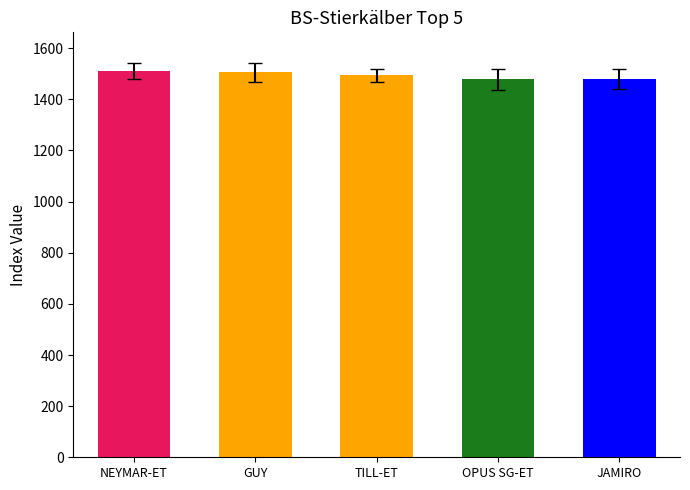

What is the label of the 2nd bar from the right?

OPUS SG-ET